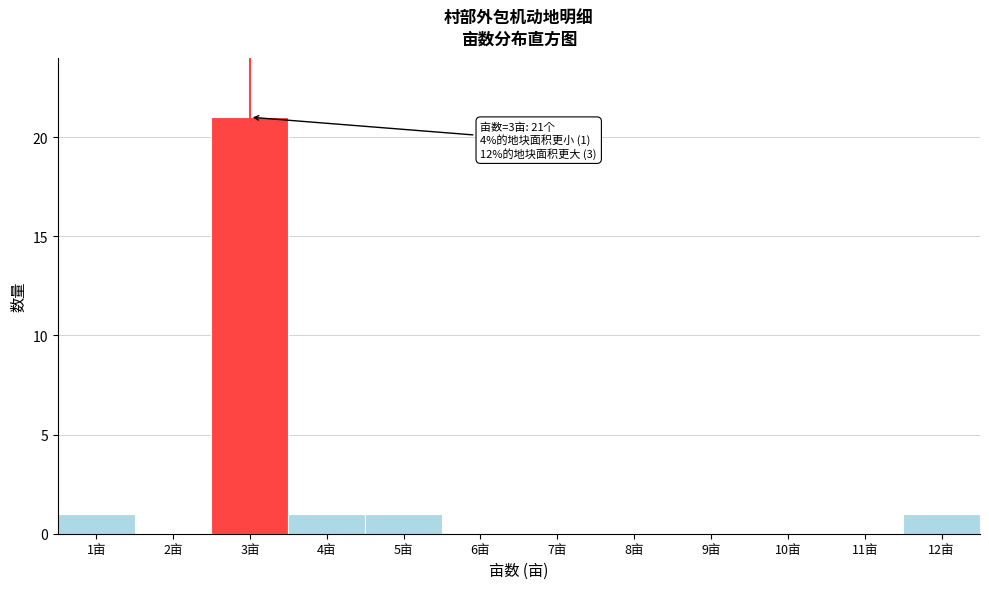

Over which range of the x-axis is the bar tallest?

2.5 to 3.5